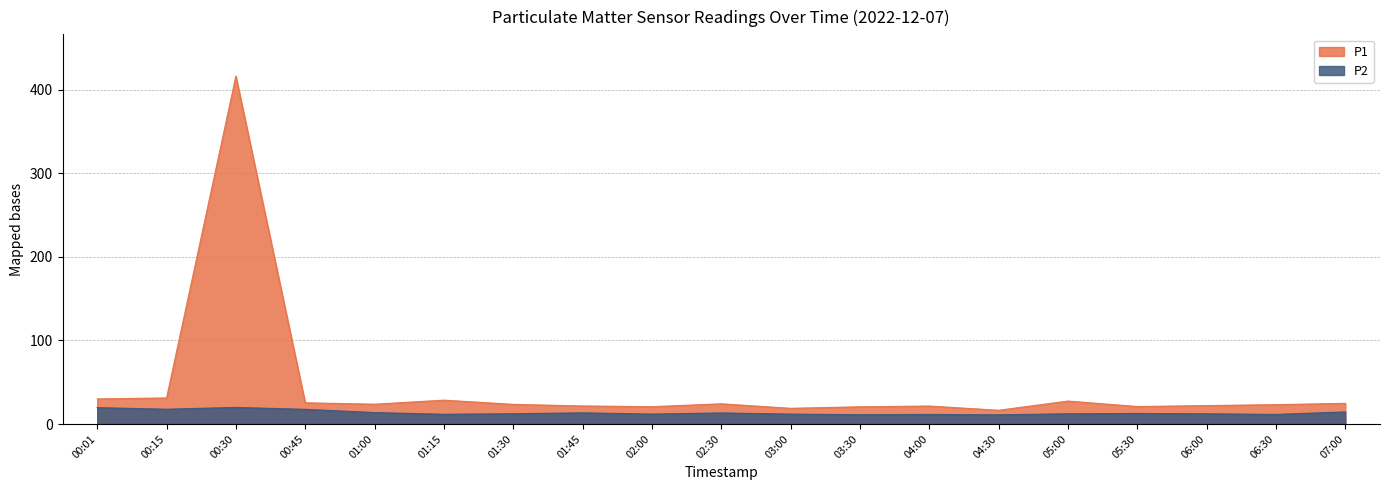

True or false: P2 has a value of 11.5 at 06:30.

True